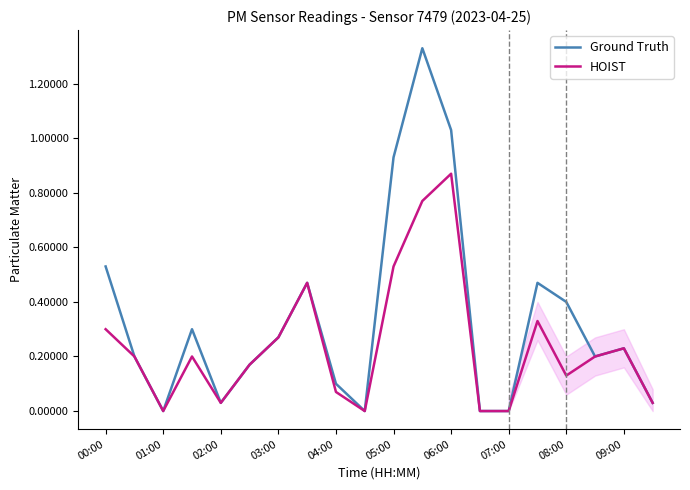

Which series has the largest total across all categories?

Ground Truth